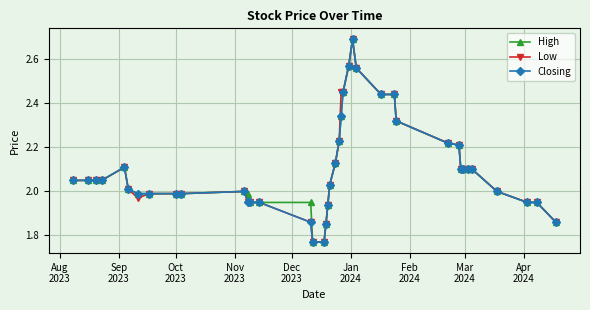

True or false: High has more than 2 points higher than both neighbors.

True